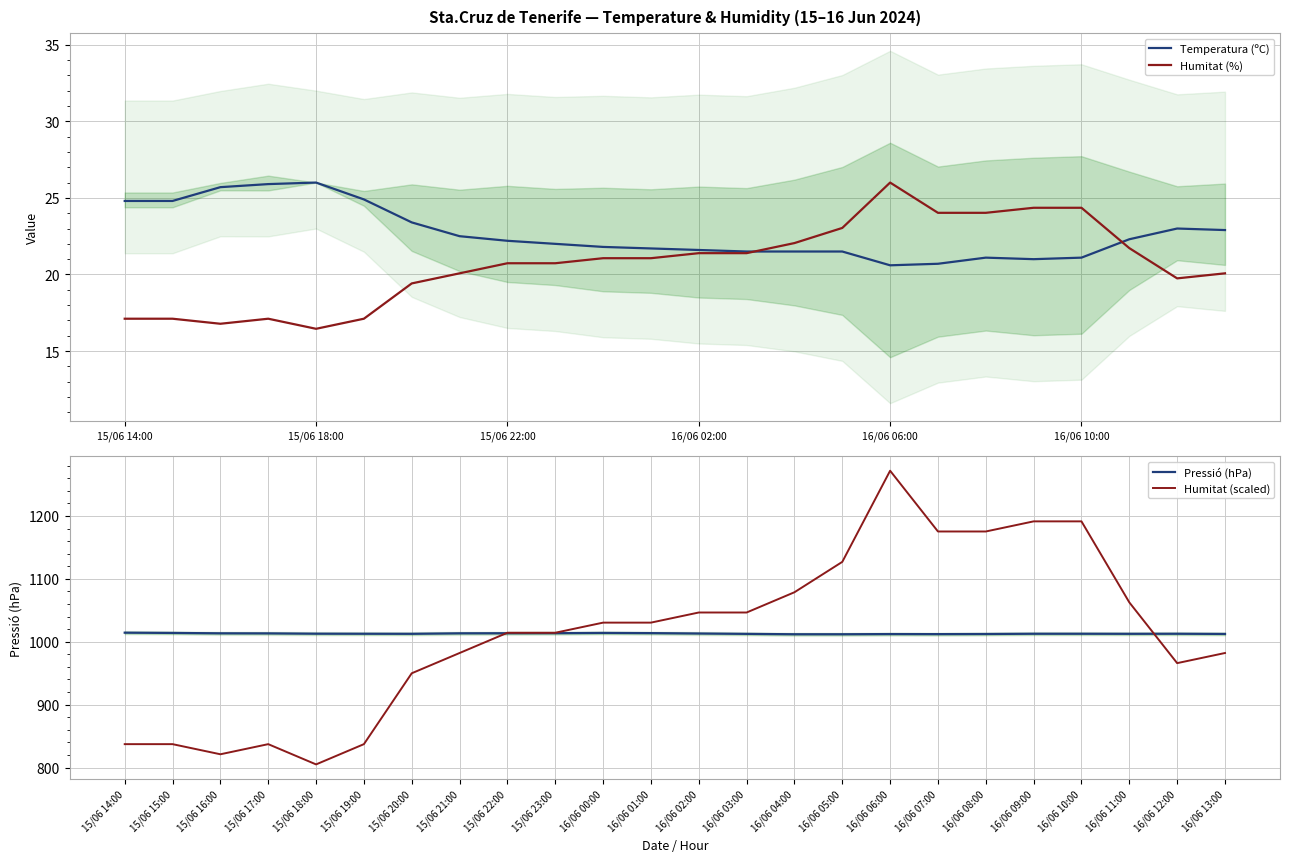

The value of Pressió (hPa) at 15/06 14:00 is 419.7. True or false?

False